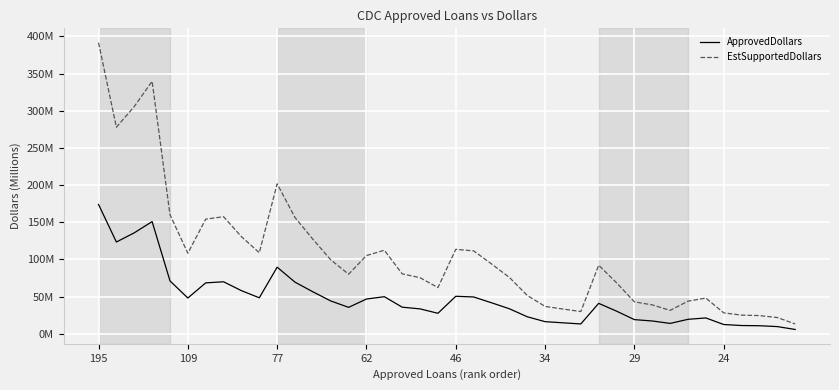

What is the maximum value shown in the chart?

391.5